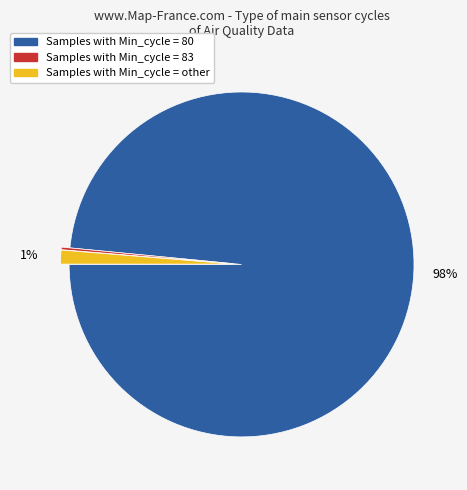

Is there any slice that represents more than half of the pie?

Yes